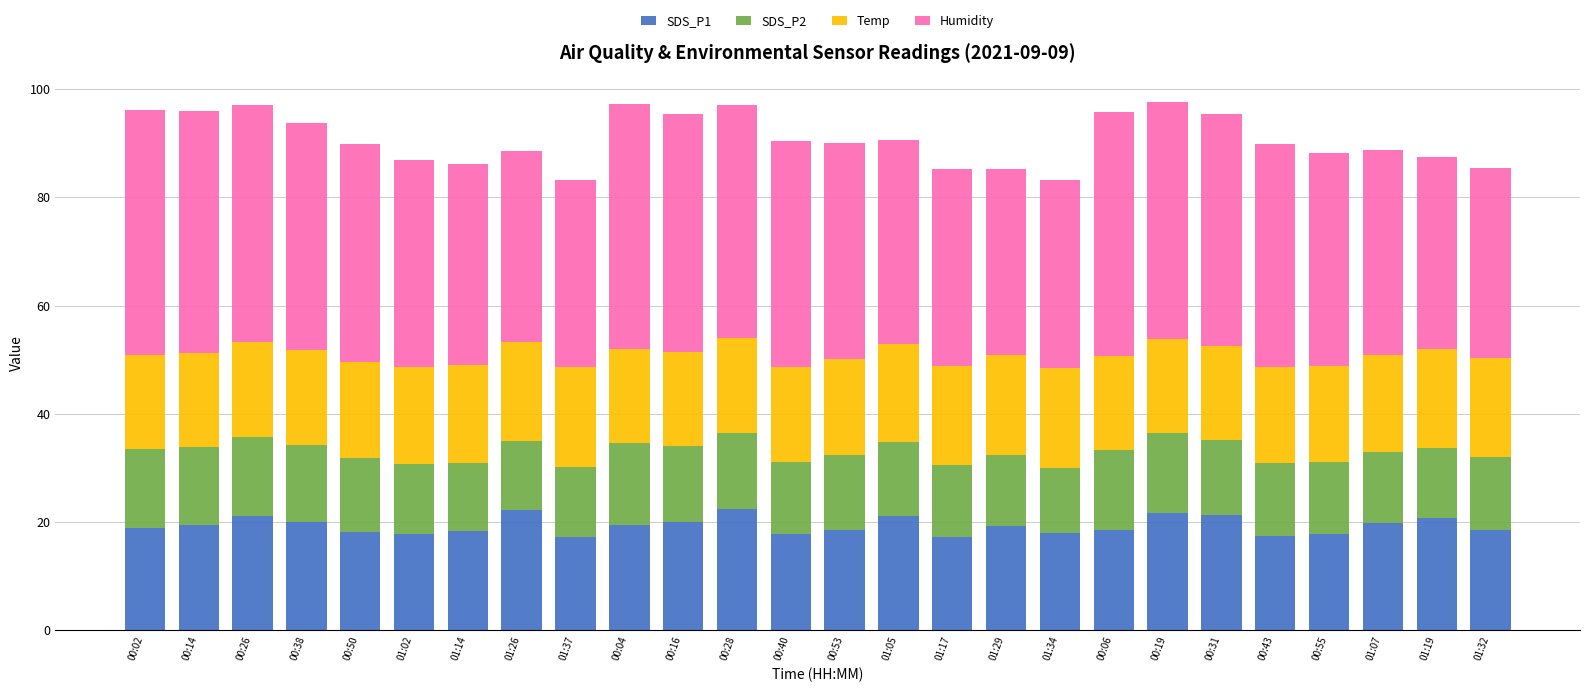

What is the total value across all series at 01:34?

83.1